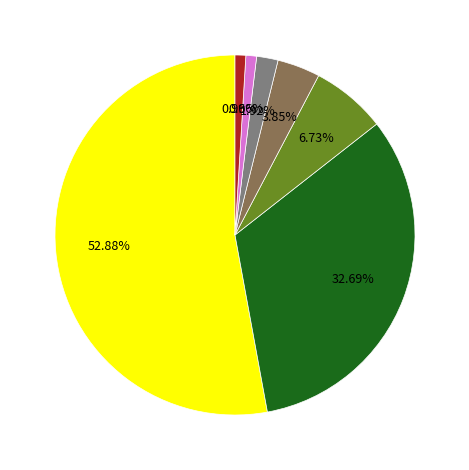

Is there any slice that represents more than half of the pie?

Yes